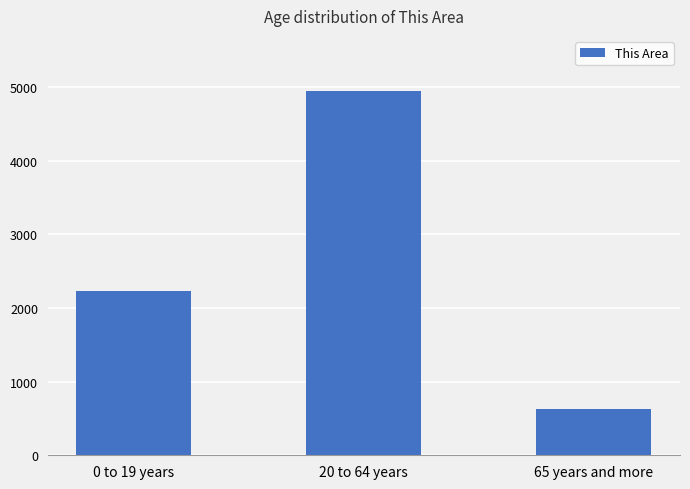

Which has a higher value, 20 to 64 years or 65 years and more?

20 to 64 years